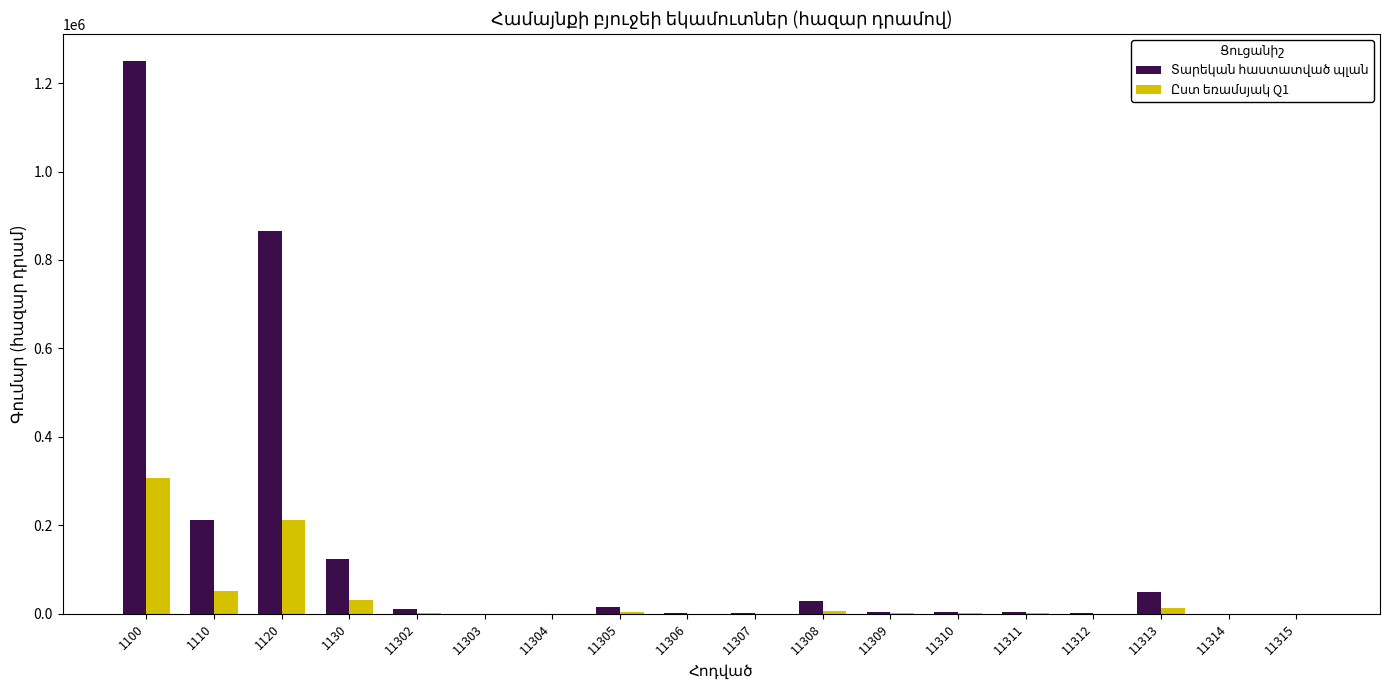

At which category is the sum across all series the highest?

1100